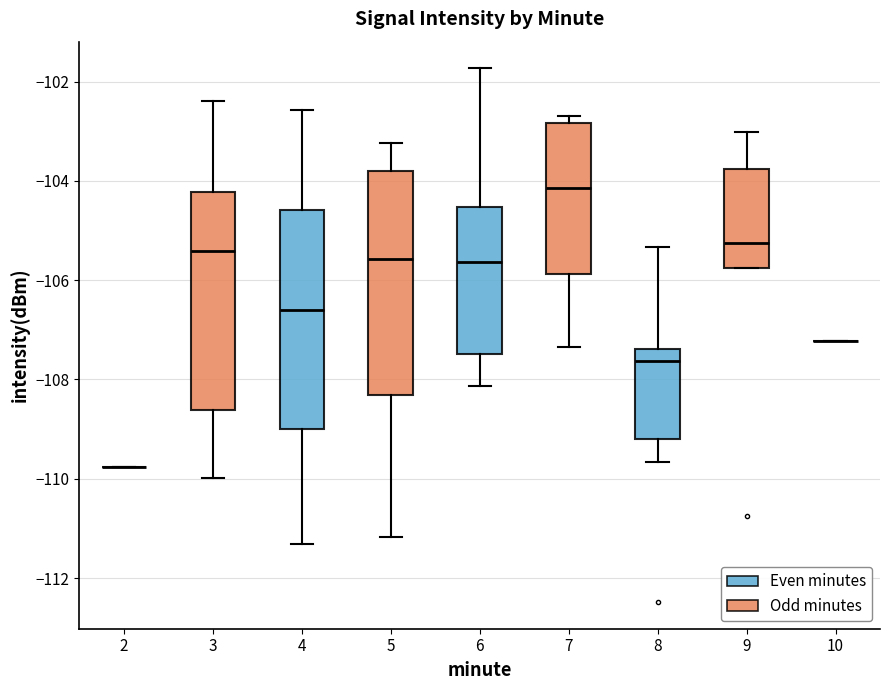

Where is the lower edge of the box at x = 3 on the y-axis? The values are not printed on the chart, so give them approximately, as read against the axis.

-108.6